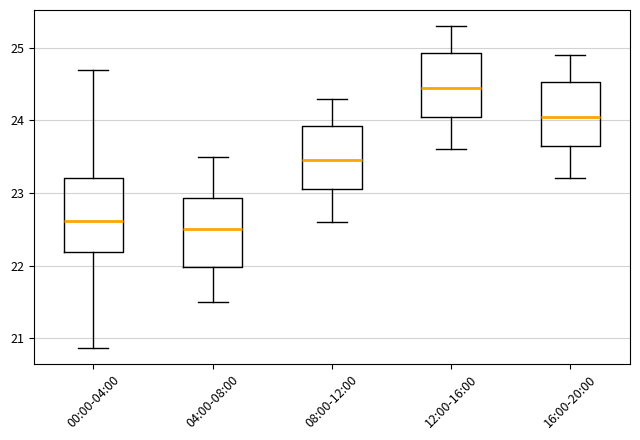

Which box's median line is the lowest?

04:00-08:00